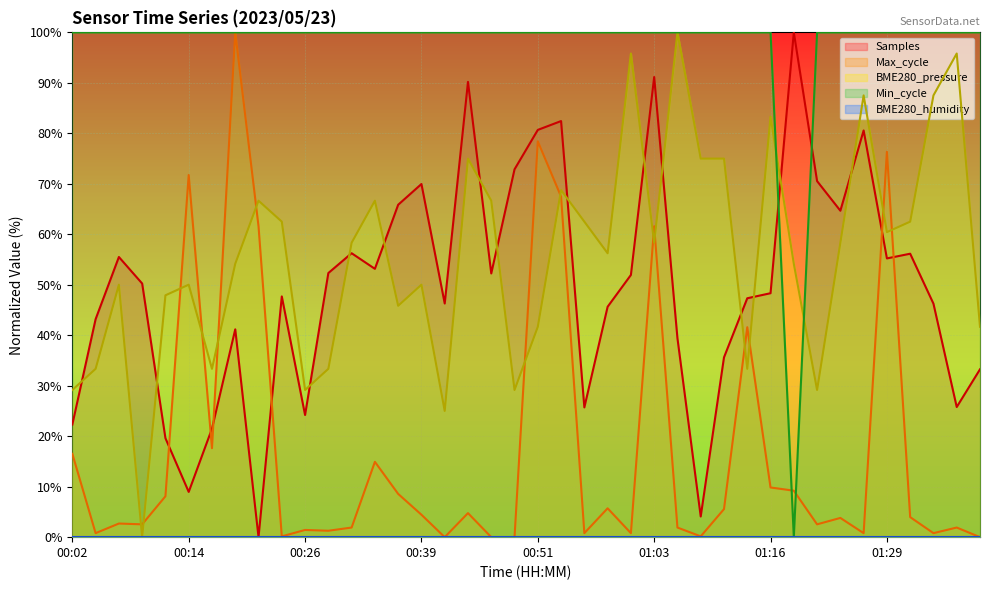

True or false: Min_cycle and Max_cycle cross at least once.

True